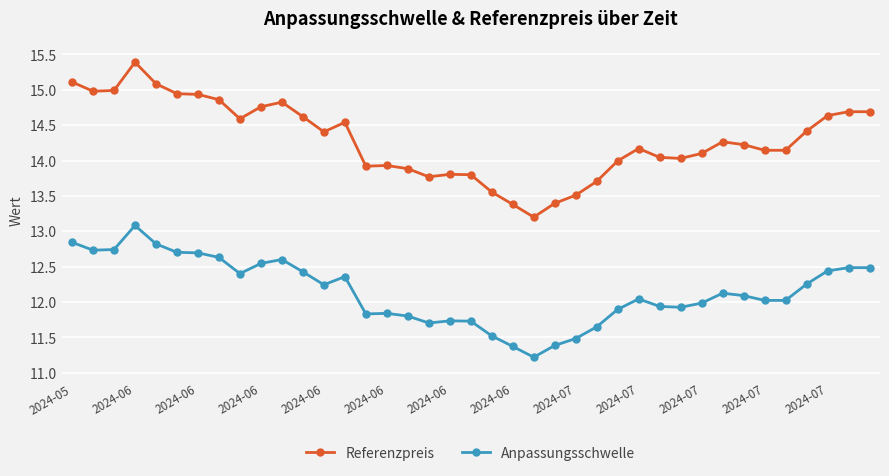

What is the greatest value displayed?

15.4